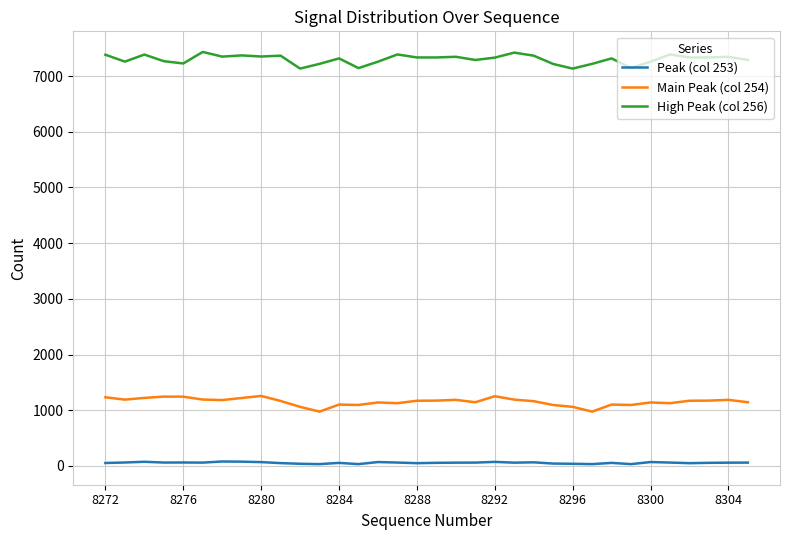

Does the chart have visible grid lines?

Yes